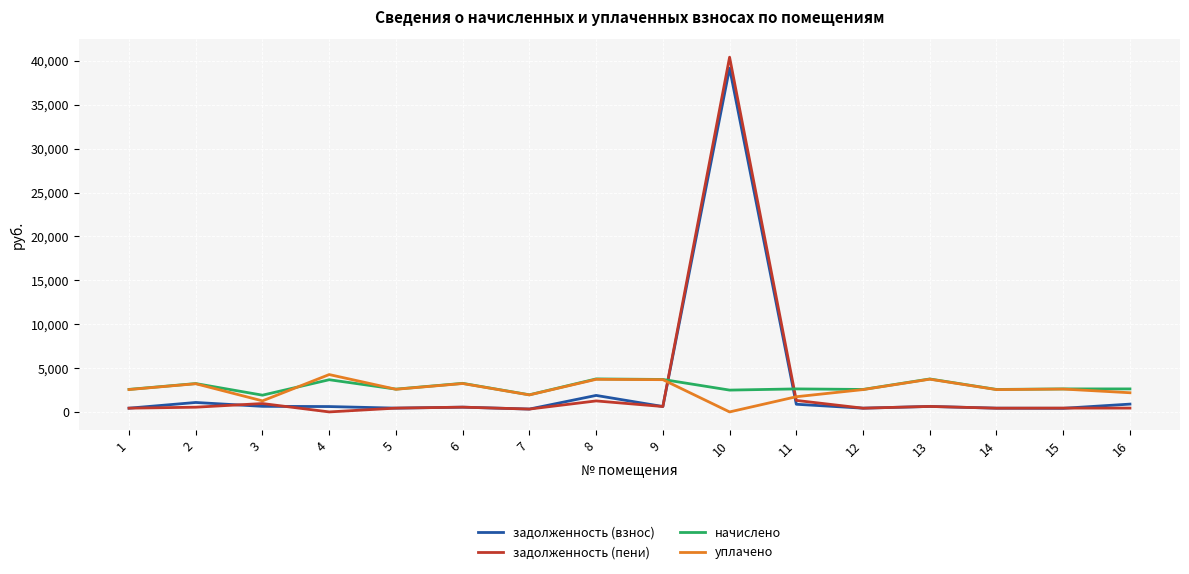

What is the sum of all уплачено values?

41769.7